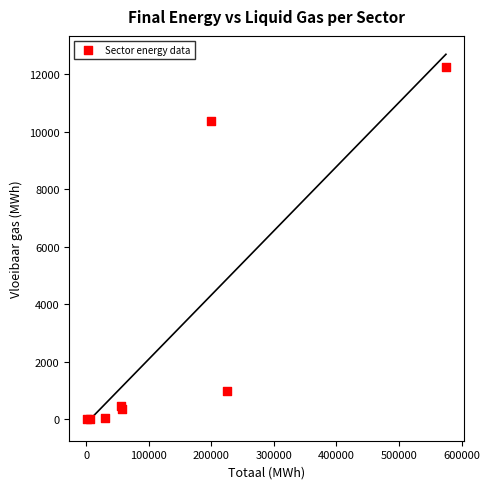

What Y value in the scatter plot is closest to 6129?

10381.2